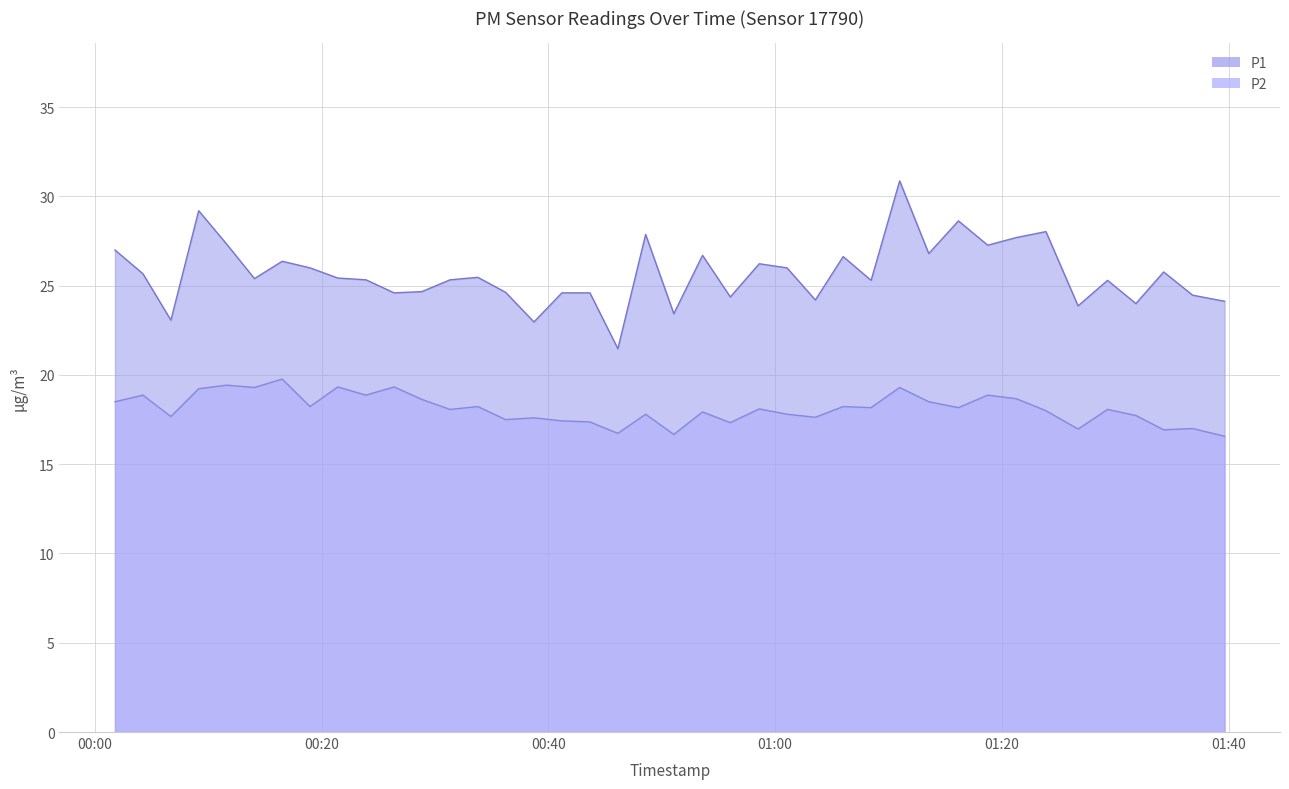

What is the smallest value displayed?

16.6